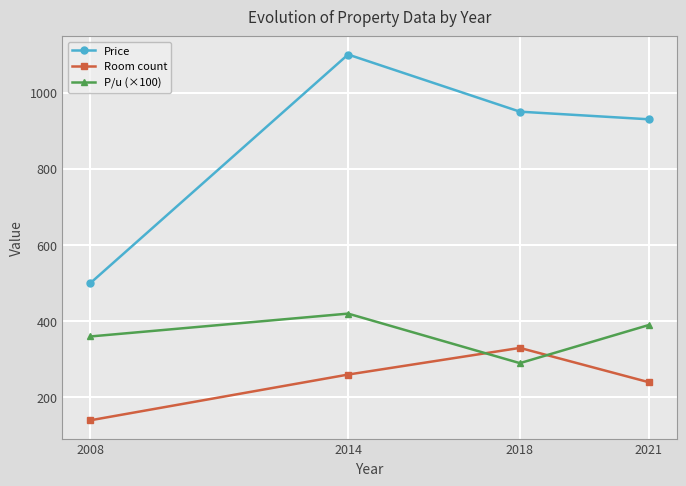

What is the value of the Room count point at the 2nd from the left?

260